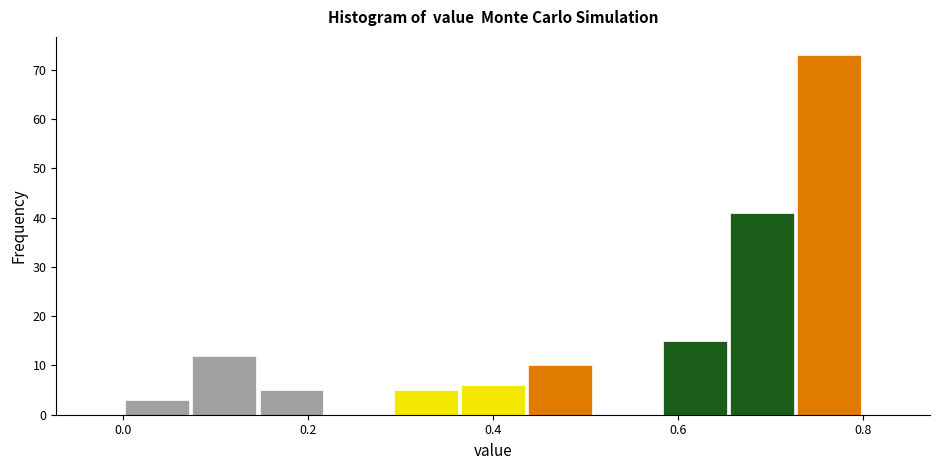

Read against the x-axis, roughly where is the centre of the tallest bar?

0.76